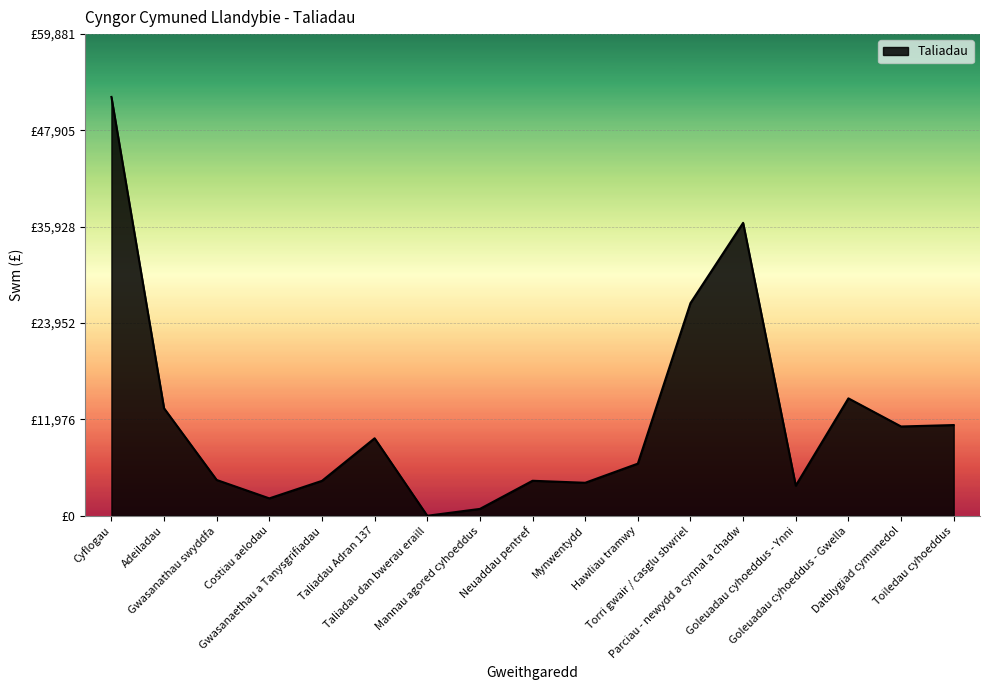

True or false: the data shows 52071 at Cyflogau.

True